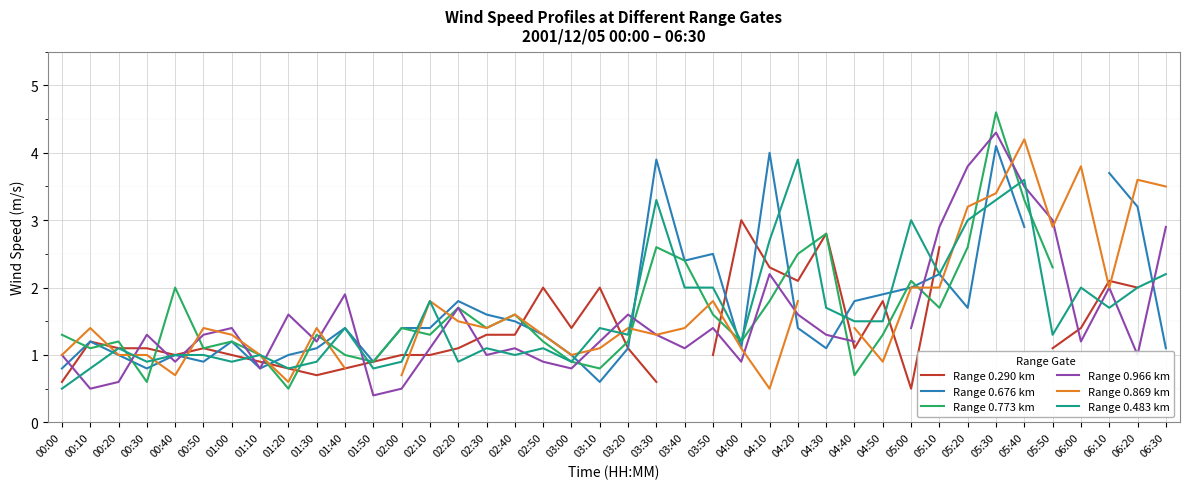

How many times do Range 0.676 km and Range 0.966 km cross each other?

11